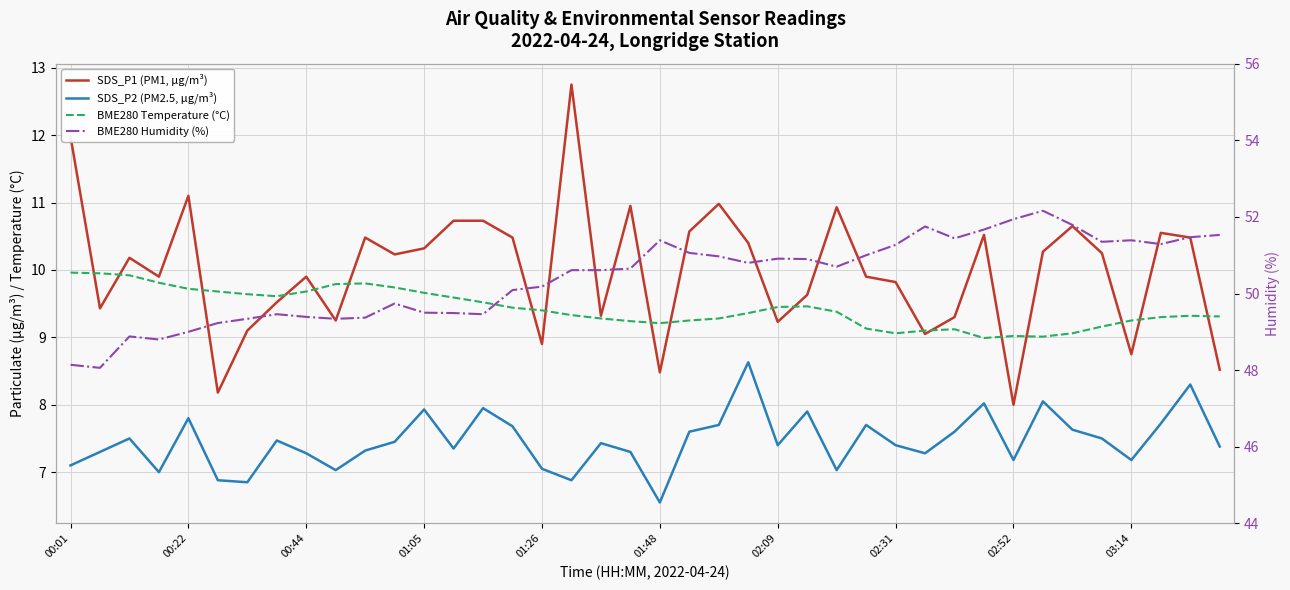

What is the total value across all series at 02:52?

76.1